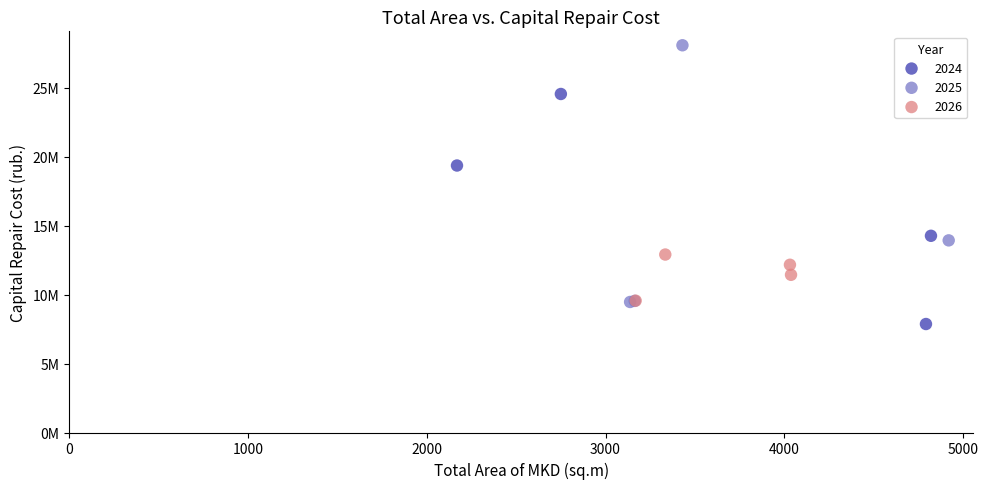

What are all the series names shown in the legend?

2024, 2025, 2026